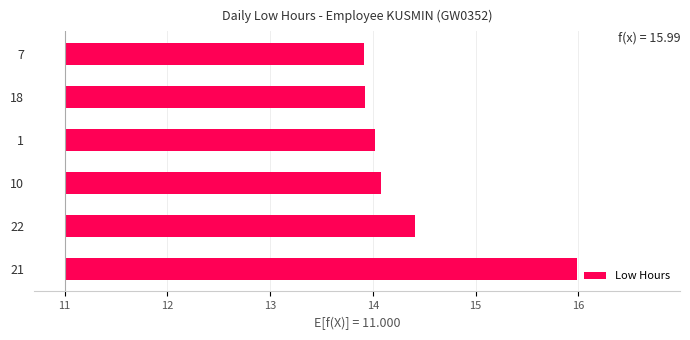

Does the chart contain stacked bars?

No